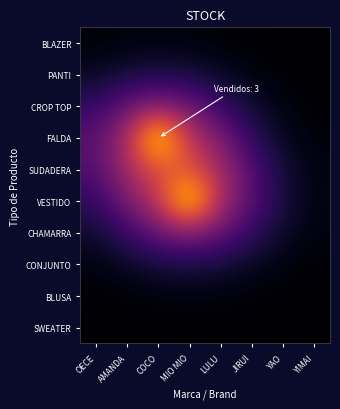

Between MIO MIO and OECE, which is larger?

MIO MIO